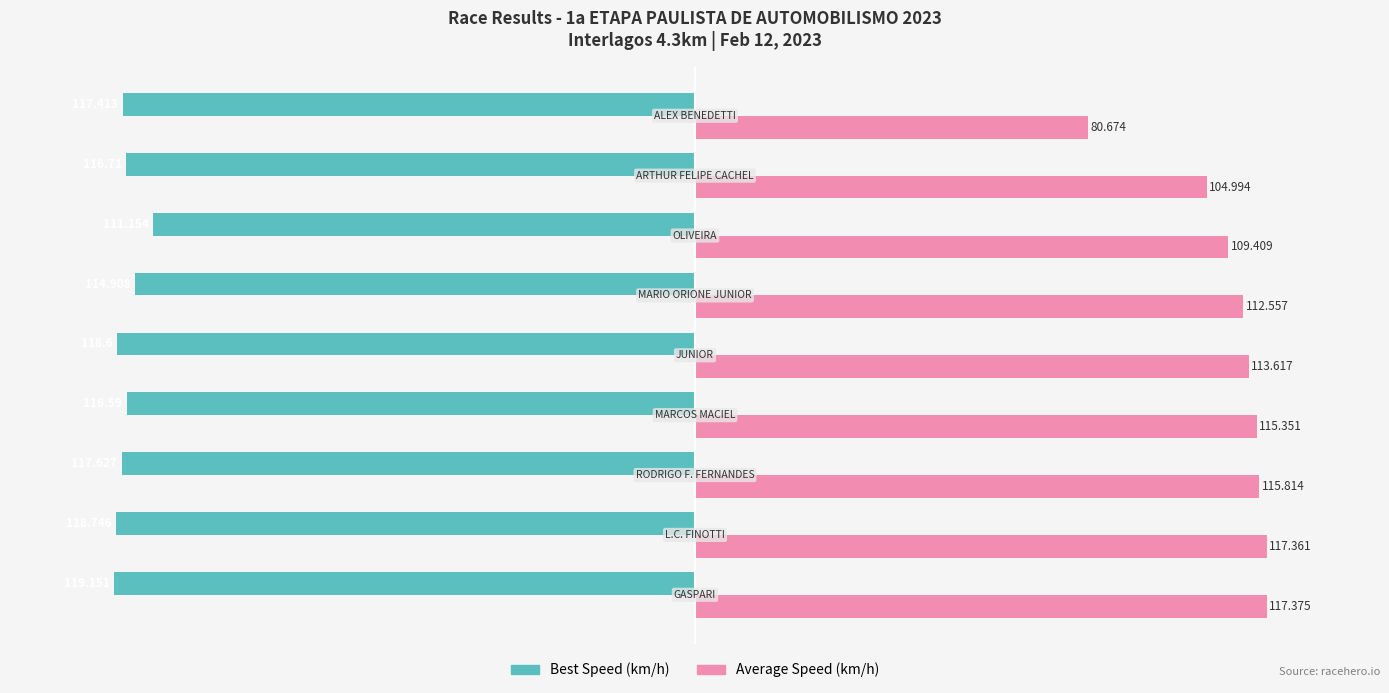

How many distinct data groups are displayed?

2